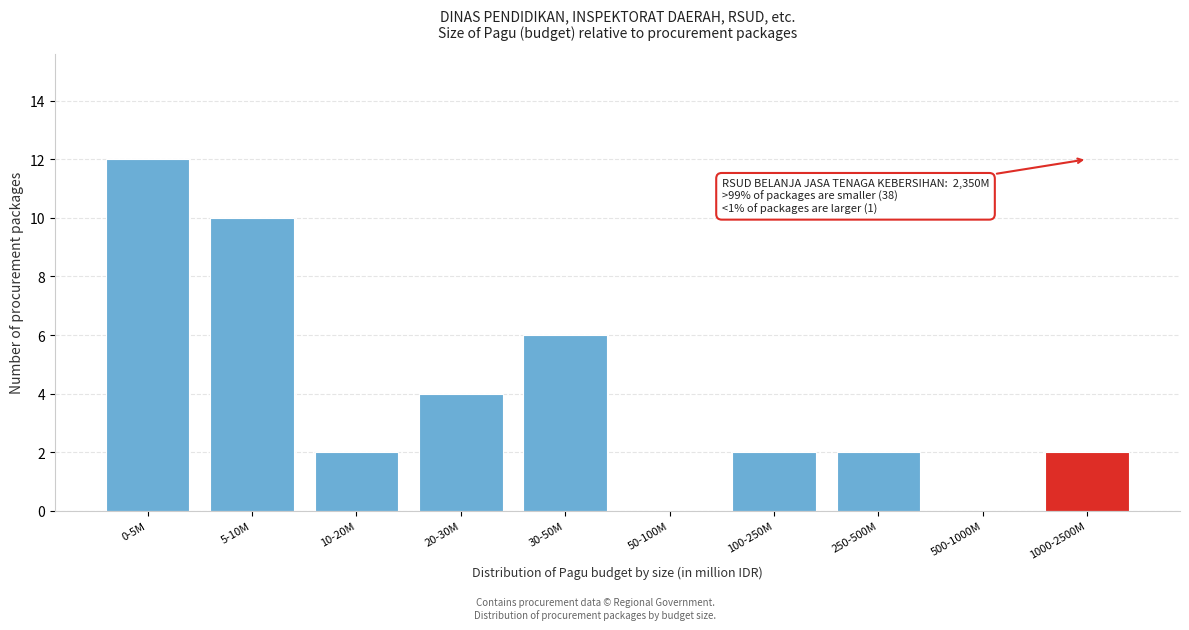

Reading left to right, what are all the values shown in this chart?

0-5M=12	5-10M=10	10-20M=2	20-30M=4	30-50M=6	50-100M=0	100-250M=2	250-500M=2	500-1000M=0	1000-2500M=2